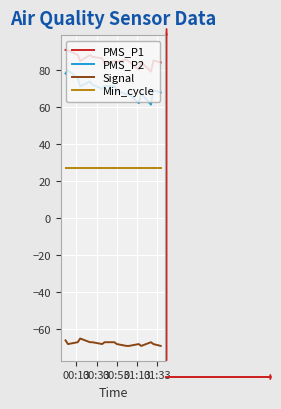

Which series has the largest total across all categories?

PMS_P1